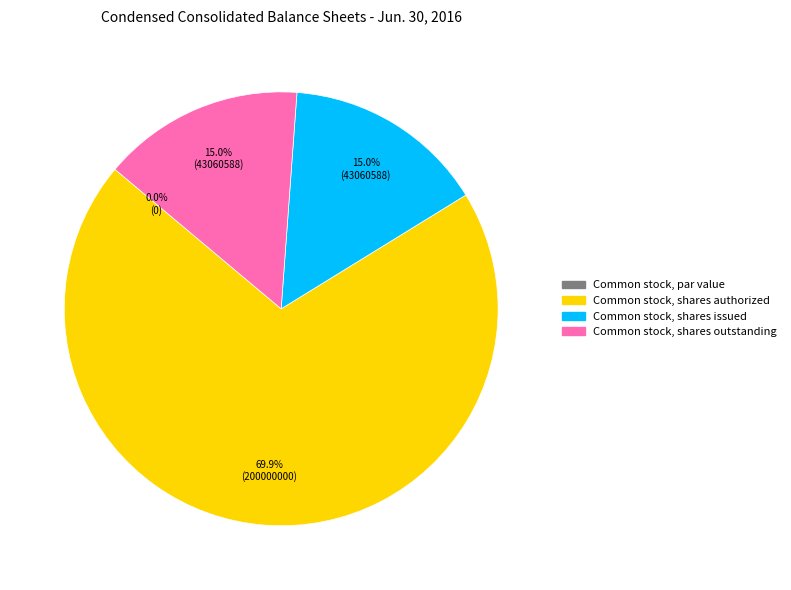

Is it true that Common stock, par value is 11% of the pie?

False